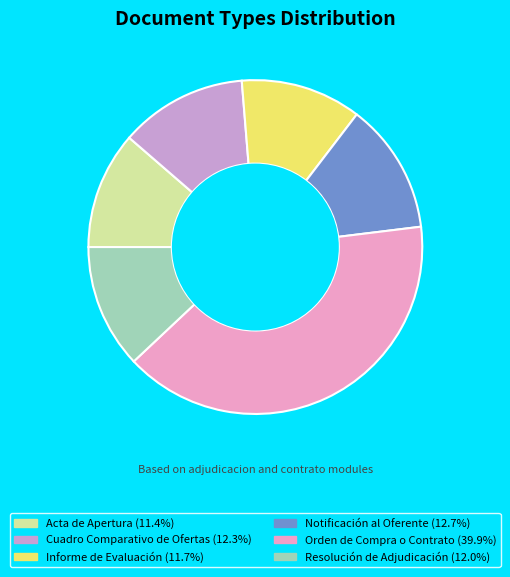

Approximately how many times larger is the value at Resolución de Adjudicación compared to Informe de Evaluación?

1.0